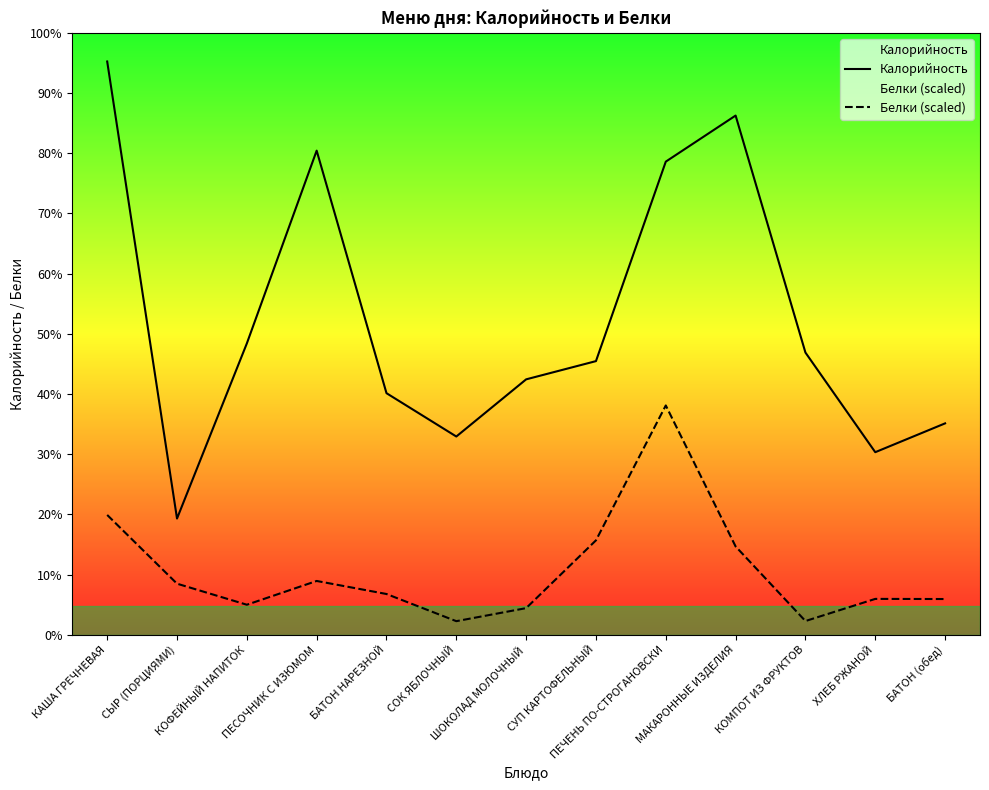

Does the chart display data point markers on the line(s)?

No